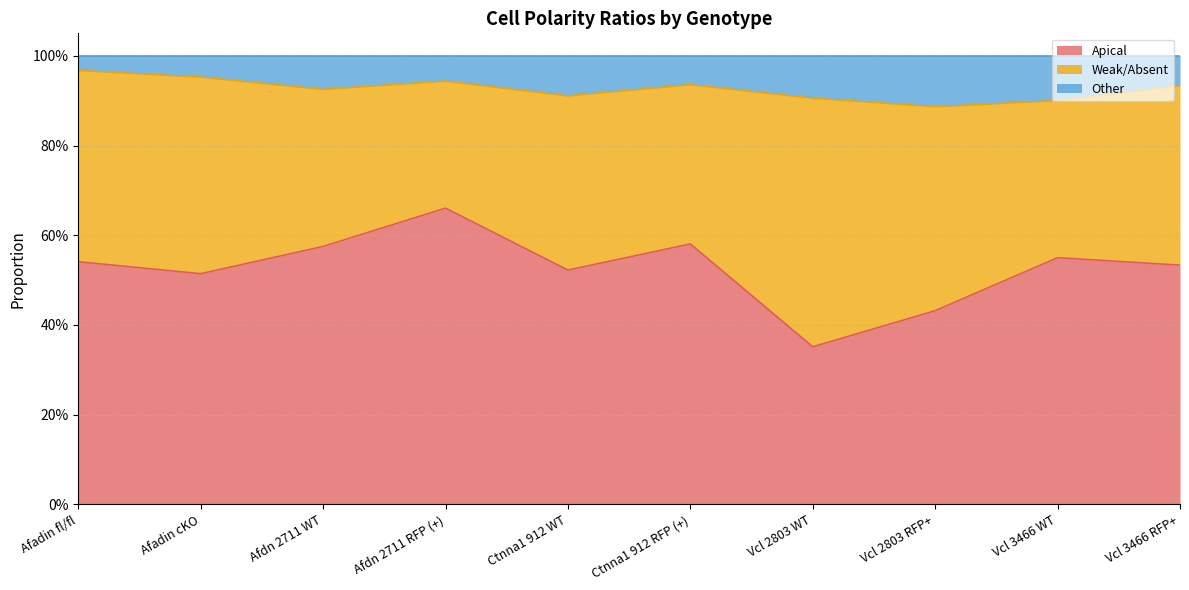

What is the sum of the Apical values at Ctnna1 912 WT and Afadin fl/fl?

1.1